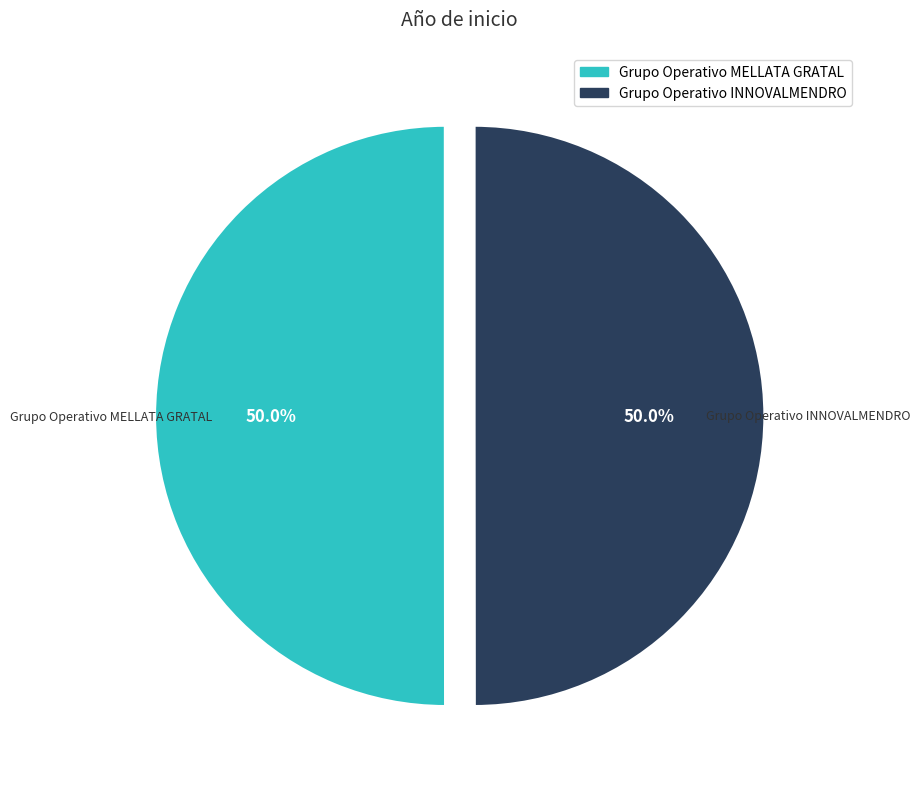

The Grupo Operativo MELLATA GRATAL slice represents 50% of the pie. True or false?

True